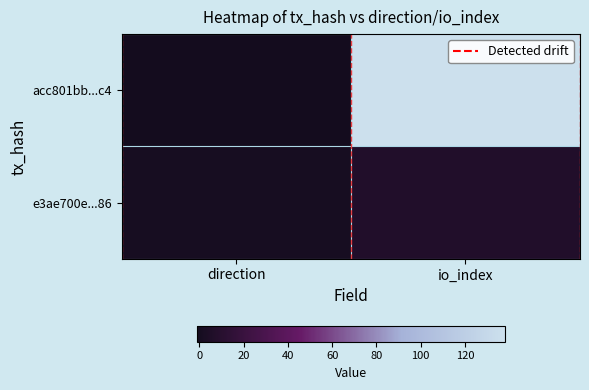

How many series are shown in this chart?

2